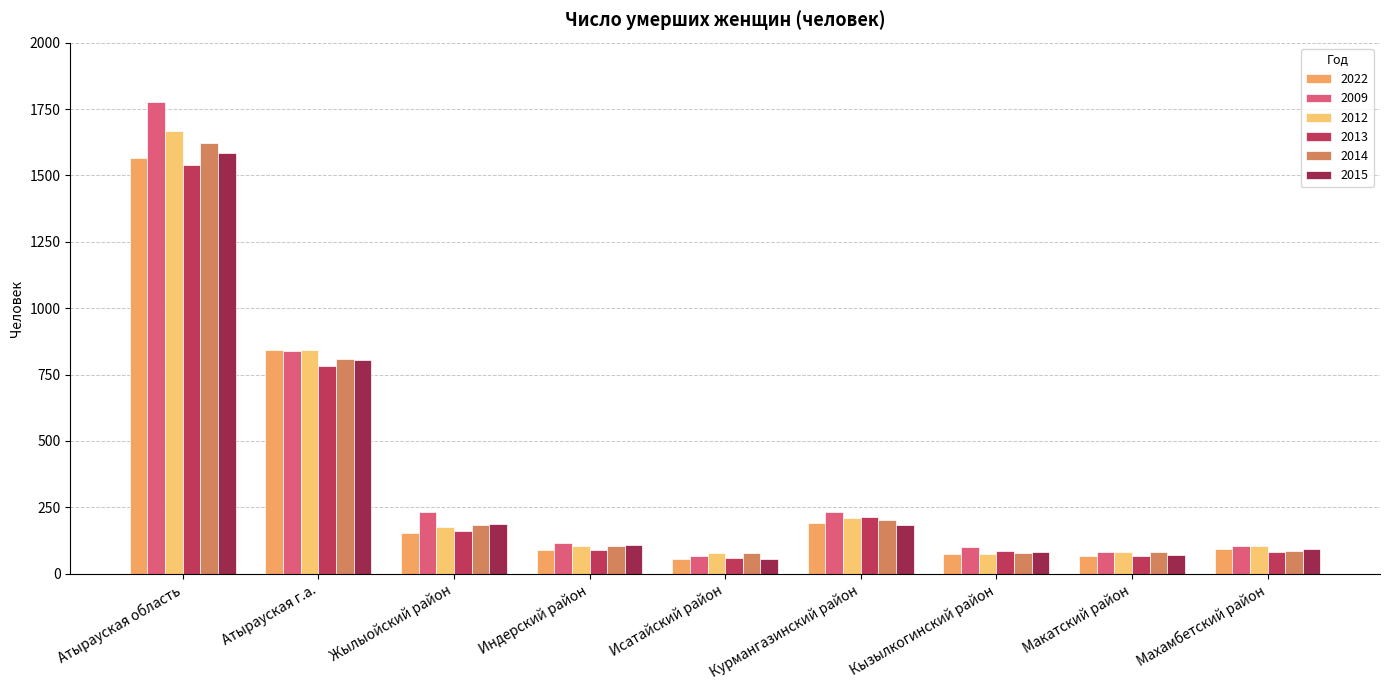

What position from the right is Махамбетский район?

1